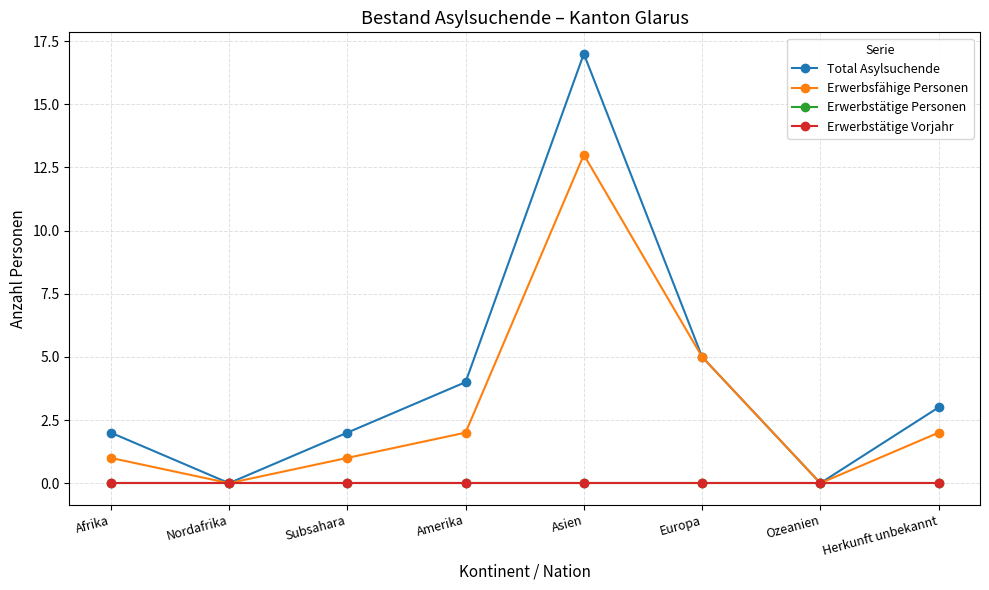

Which series has the widest spread of values?

Total Asylsuchende